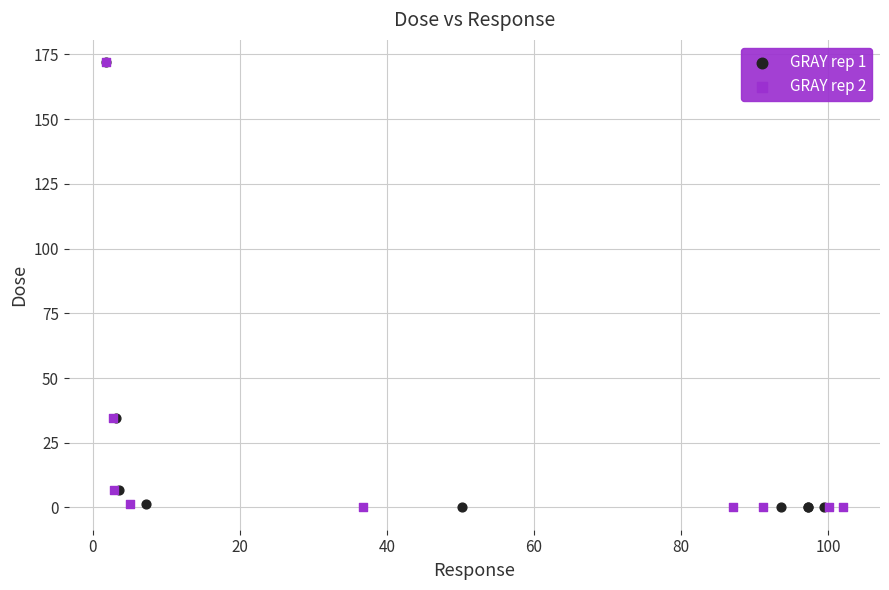

What are all the series names shown in the legend?

GRAY rep 1, GRAY rep 2